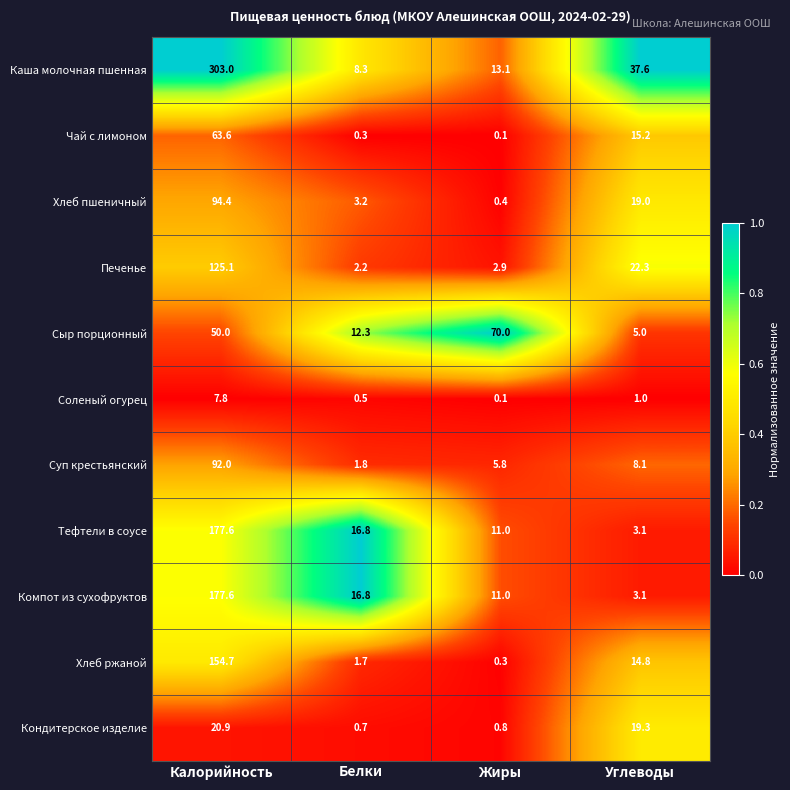

The value of Каша молочная пшенная at Жиры is 3.5. True or false?

False